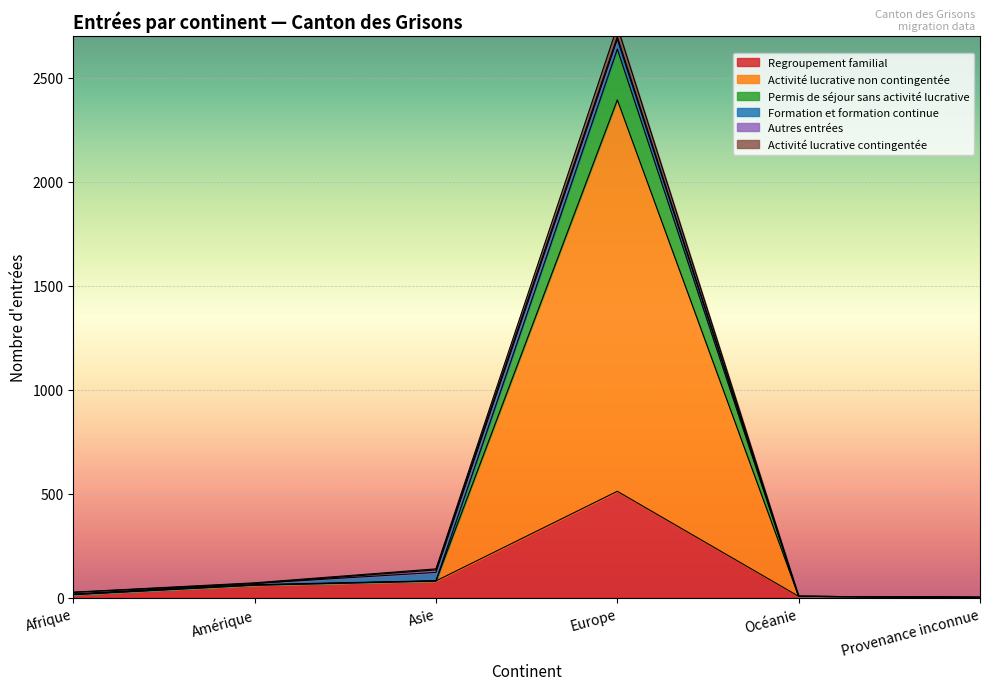

True or false: Regroupement familial has a value of 776 at Europe.

False